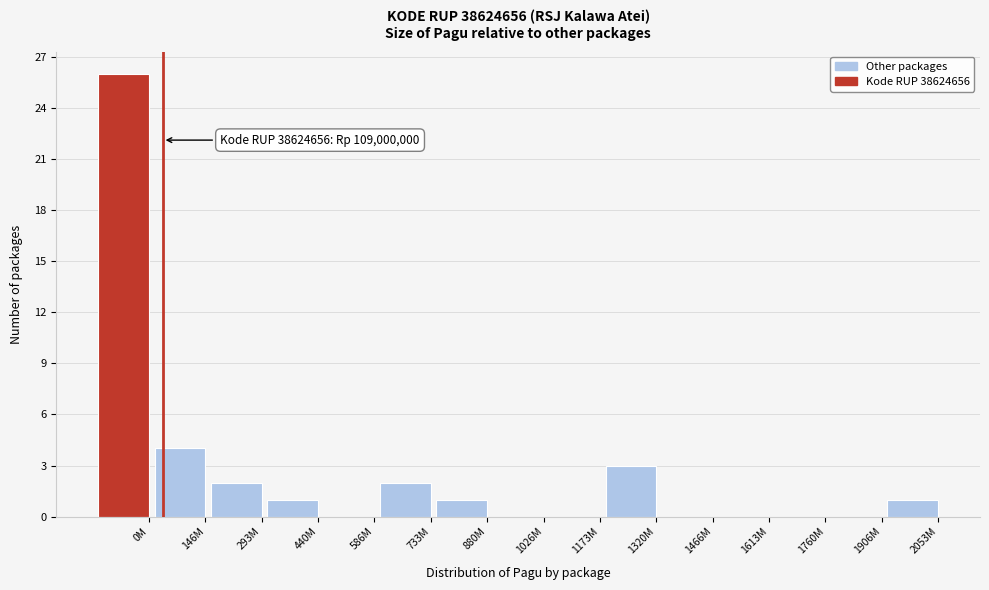

Reading left to right, extract all data points from this chart.

0M=26	146M=4	293M=2	440M=1	586M=0	733M=2	880M=1	1026M=0	1173M=0	1320M=3	1466M=0	1613M=0	1760M=0	1906M=0	2053M=1